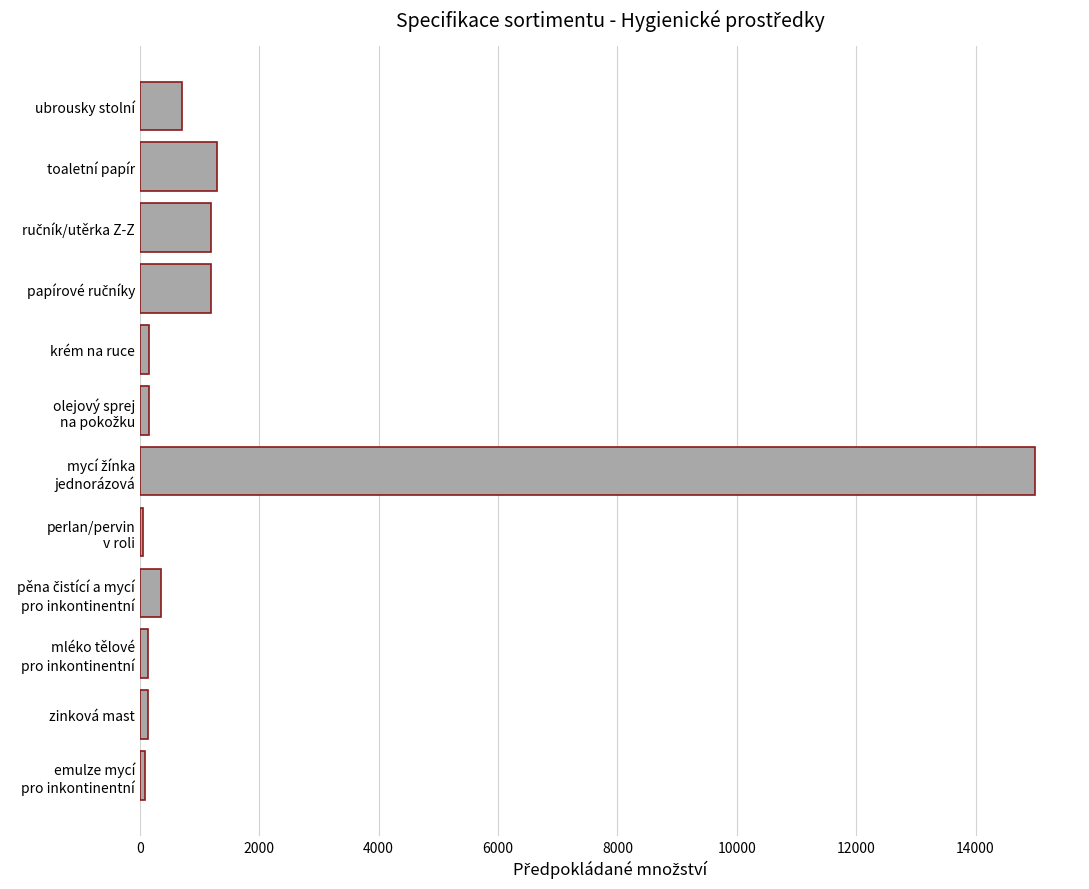

What is the smallest value displayed?

50